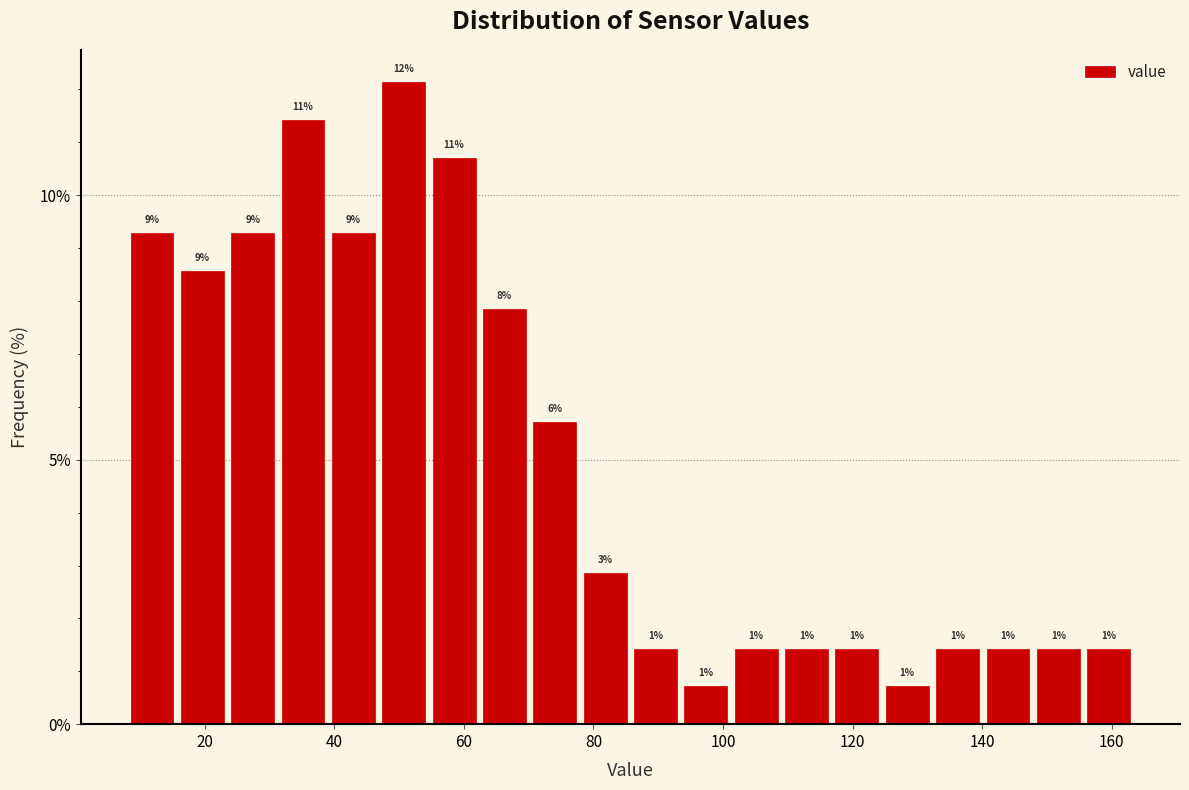

Read against the x-axis, roughly where is the centre of the tallest bar?

50